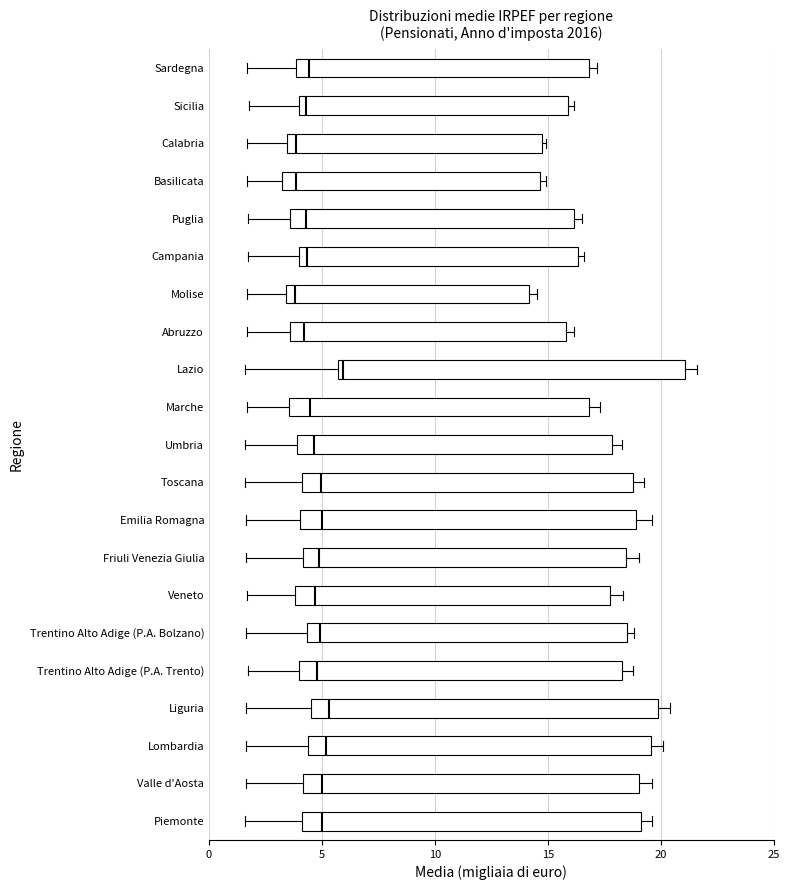

Where is the right edge of the box for Abruzzo on the x-axis? The values are not printed on the chart, so give them approximately, as read against the axis.

16.0